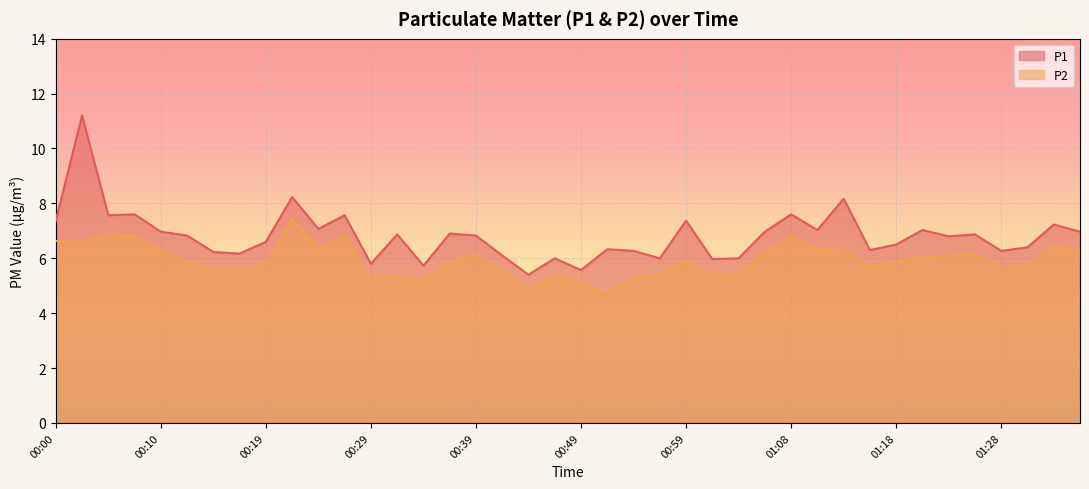

Which series has the largest total across all categories?

P1